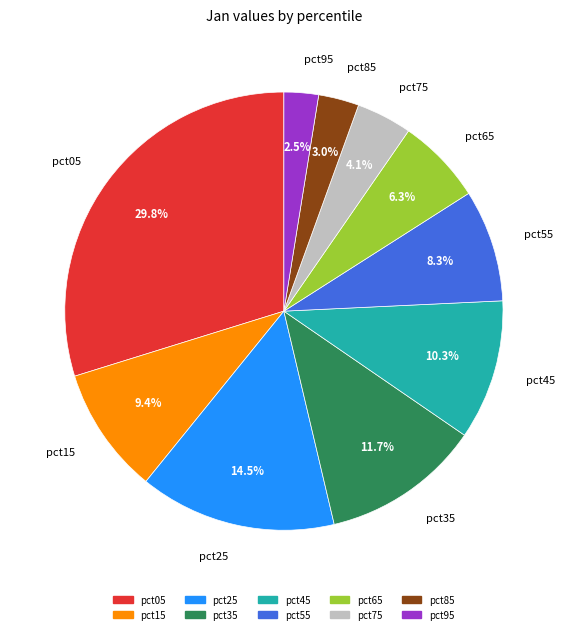

To the nearest percent, what is the average slice percentage?

10%